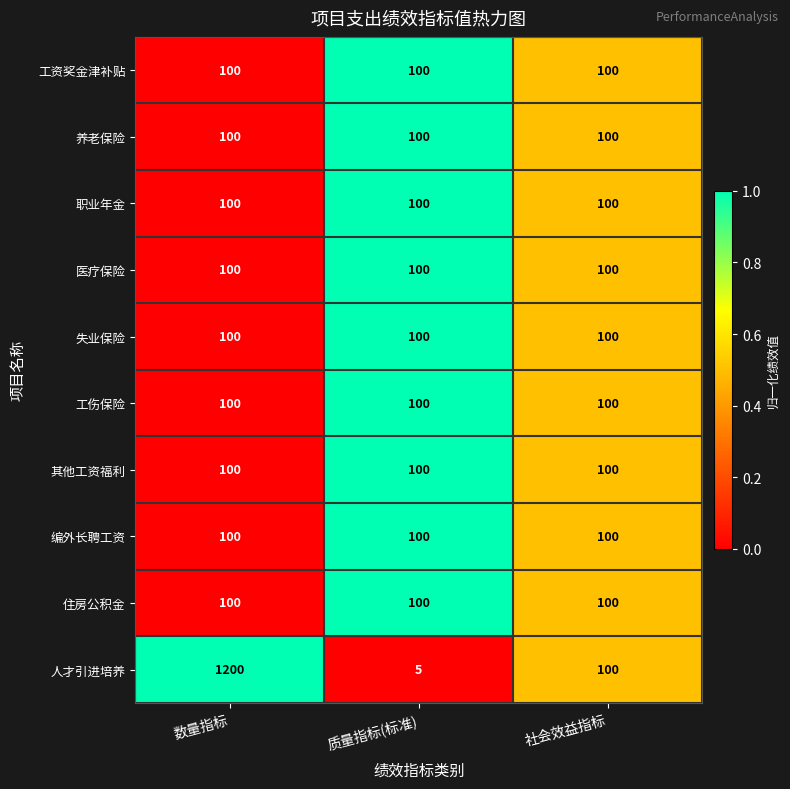

At which category is the sum across all series the highest?

数量指标